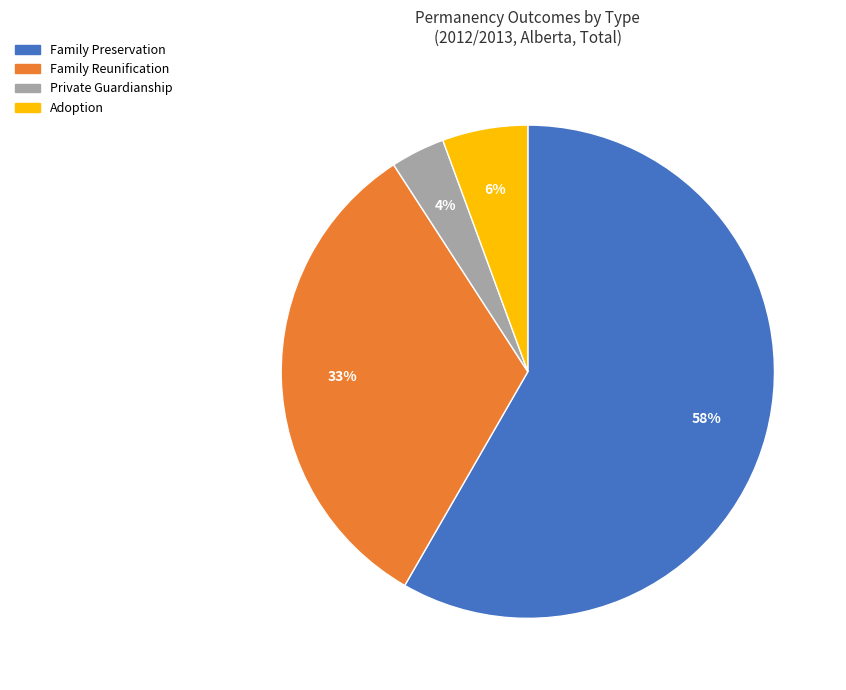

What is the ratio of the value at Family Preservation to the value at Family Reunification?

1.8